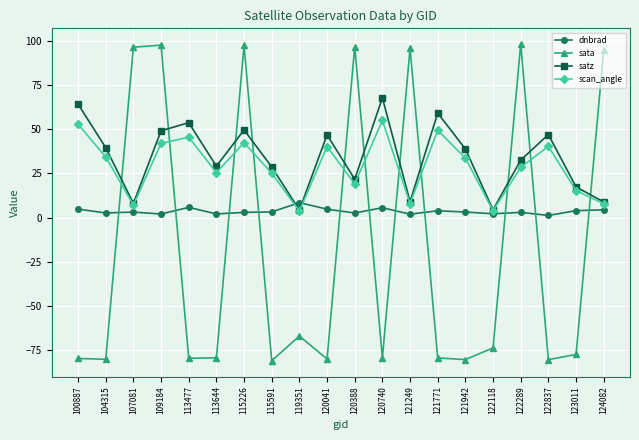

Where do dnbrad and satz first cross each other?

115591 and 119351